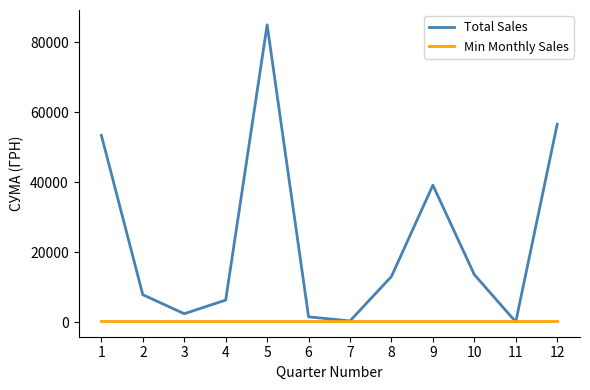

How many lines are shown in the chart?

2